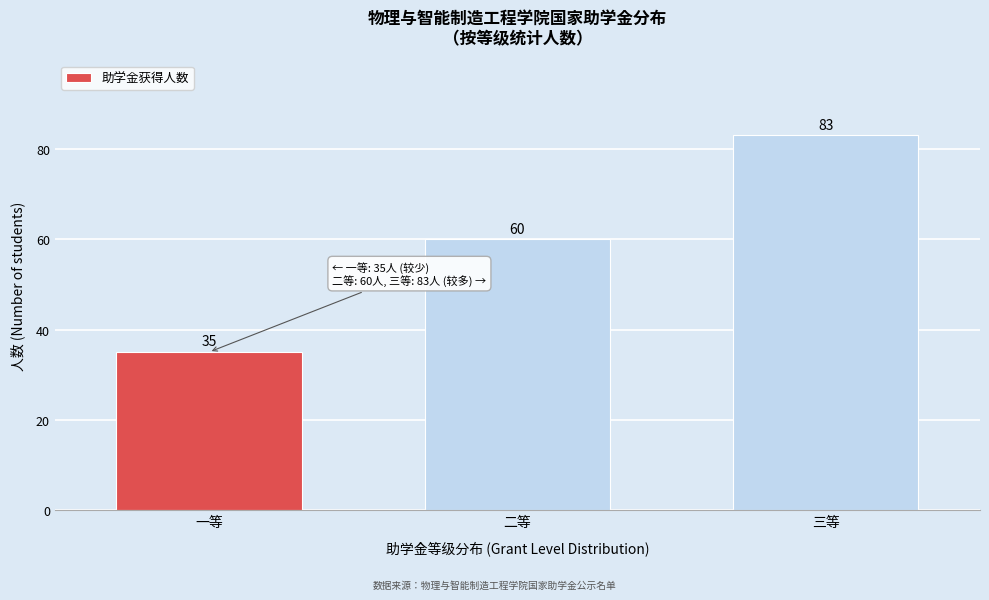

Reading left to right, what are all the values shown in this chart?

35	60	83